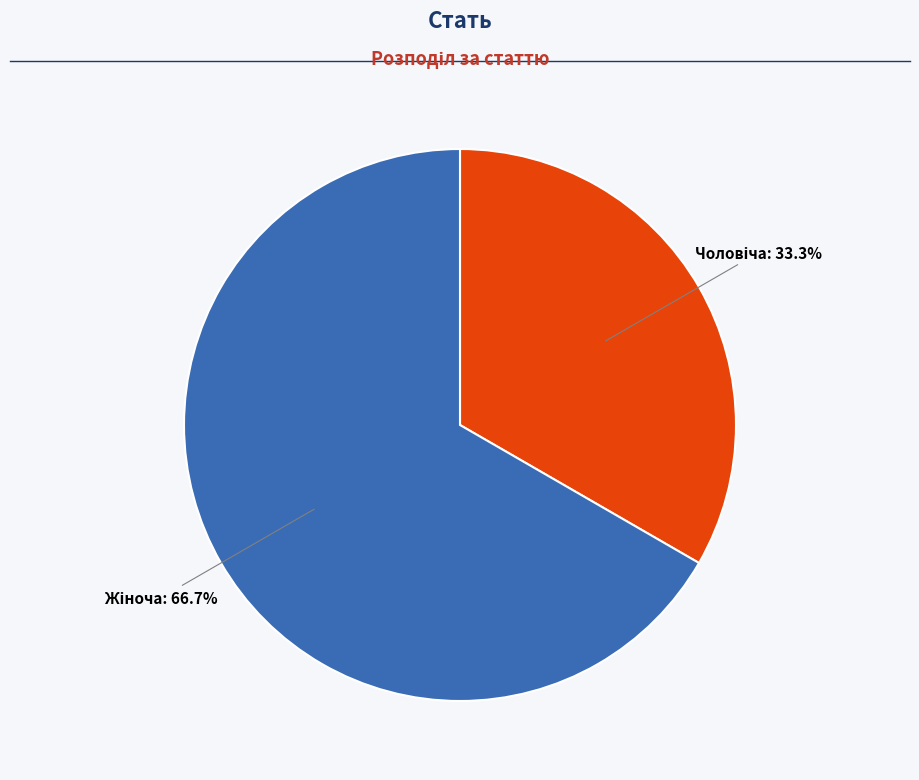

To the nearest percent, what is the average slice percentage?

50%